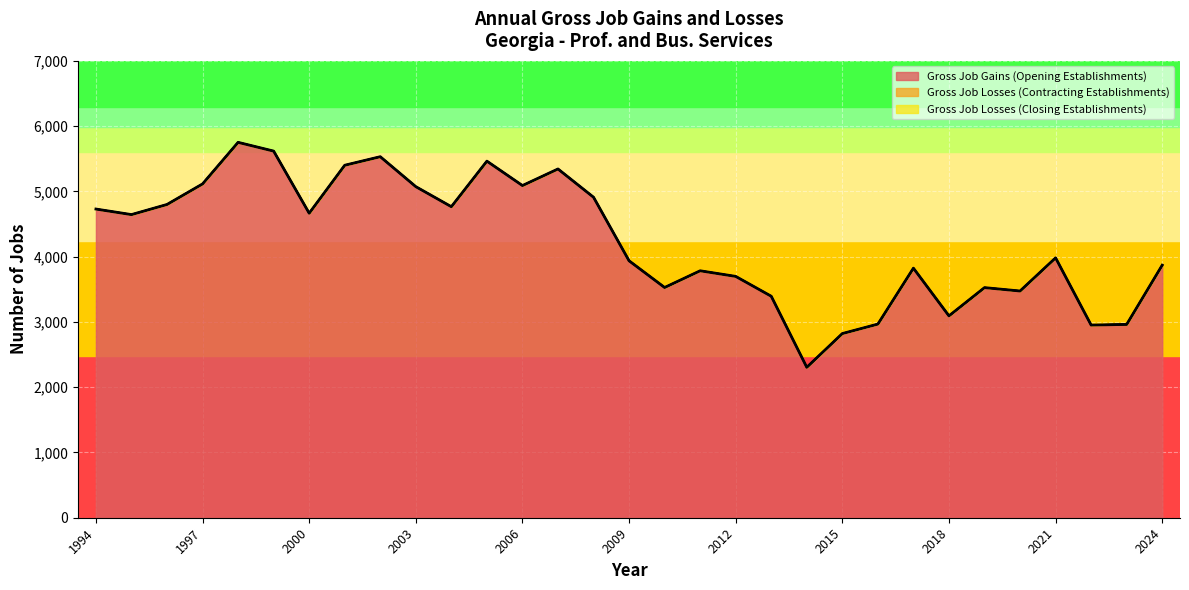

Reading left to right, extract all data points from this chart.

Gross Job Gains (Opening Establishments): 1994=4730	1995=4645	1996=4800	1997=5115	1998=5752	1999=5618	2000=4666	2001=5401	2002=5532	2003=5073	2004=4766	2005=5464	2006=5090	2007=5344	2008=4911	2009=3937	2010=3528	2011=3784	2012=3698	2013=3394	2014=2305	2015=2822	2016=2967	2017=3824	2018=3093	2019=3526	2020=3474	2021=3982	2022=2952	2023=2962	2024=3870
Gross Job Losses (Contracting Establishments): 1994=0	1995=0	1996=0	1997=0	1998=0	1999=0	2000=0	2001=0	2002=0	2003=0	2004=0	2005=0	2006=0	2007=0	2008=0	2009=0	2010=0	2011=0	2012=0	2013=0	2014=0	2015=0	2016=0	2017=0	2018=0	2019=0	2020=0	2021=0	2022=0	2023=0	2024=0
Gross Job Losses (Closing Establishments): 1994=0	1995=0	1996=0	1997=0	1998=0	1999=0	2000=0	2001=0	2002=0	2003=0	2004=0	2005=0	2006=0	2007=0	2008=0	2009=0	2010=0	2011=0	2012=0	2013=0	2014=0	2015=0	2016=0	2017=0	2018=0	2019=0	2020=0	2021=0	2022=0	2023=0	2024=0